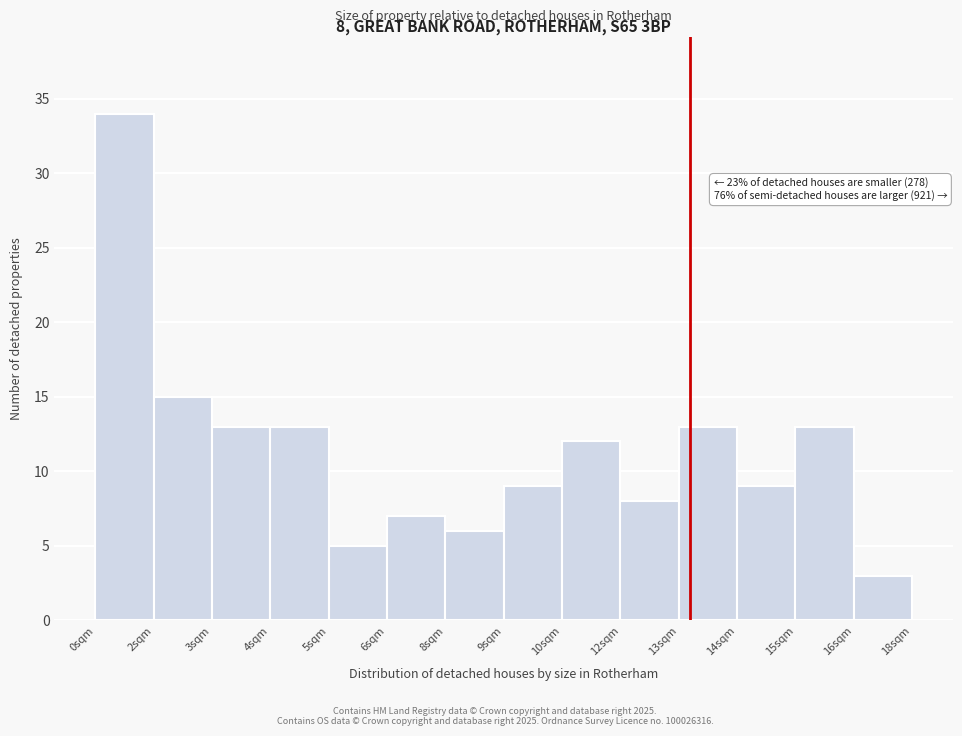

Reading left to right, list all the values displayed in this chart.

34	15	13	13	5	7	6	9	12	8	13	9	13	3